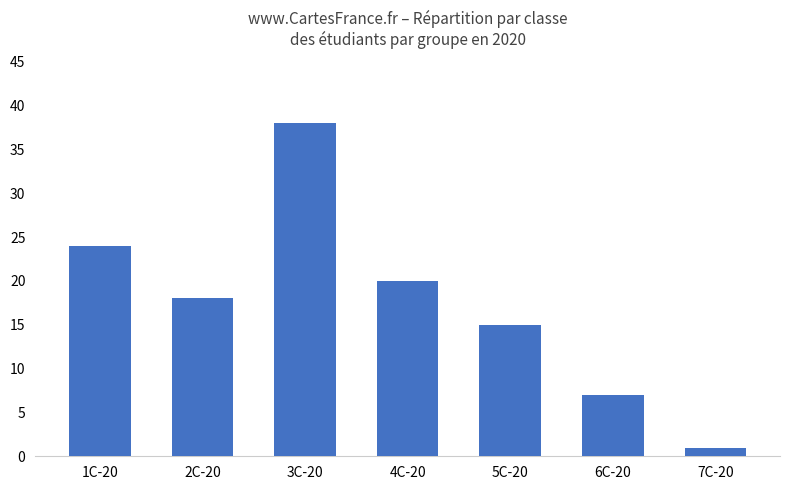

What is the label of the 6th bar from the right?

2C-20